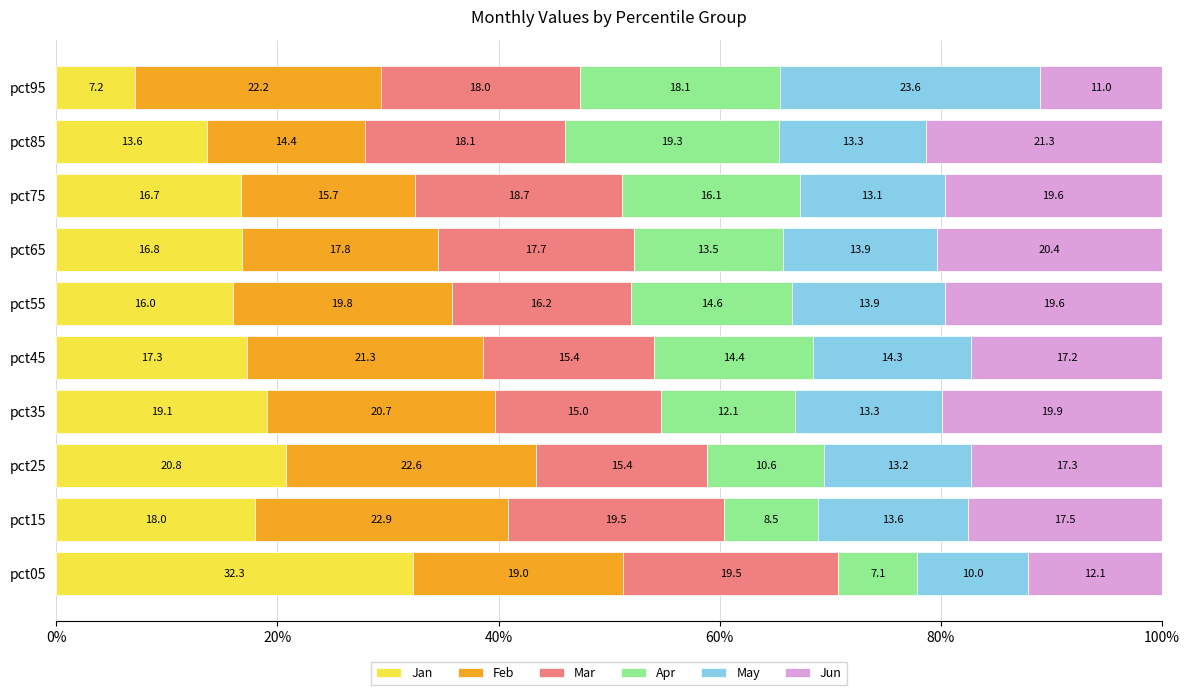

Where is Jan nearest to the value 19?

pct35